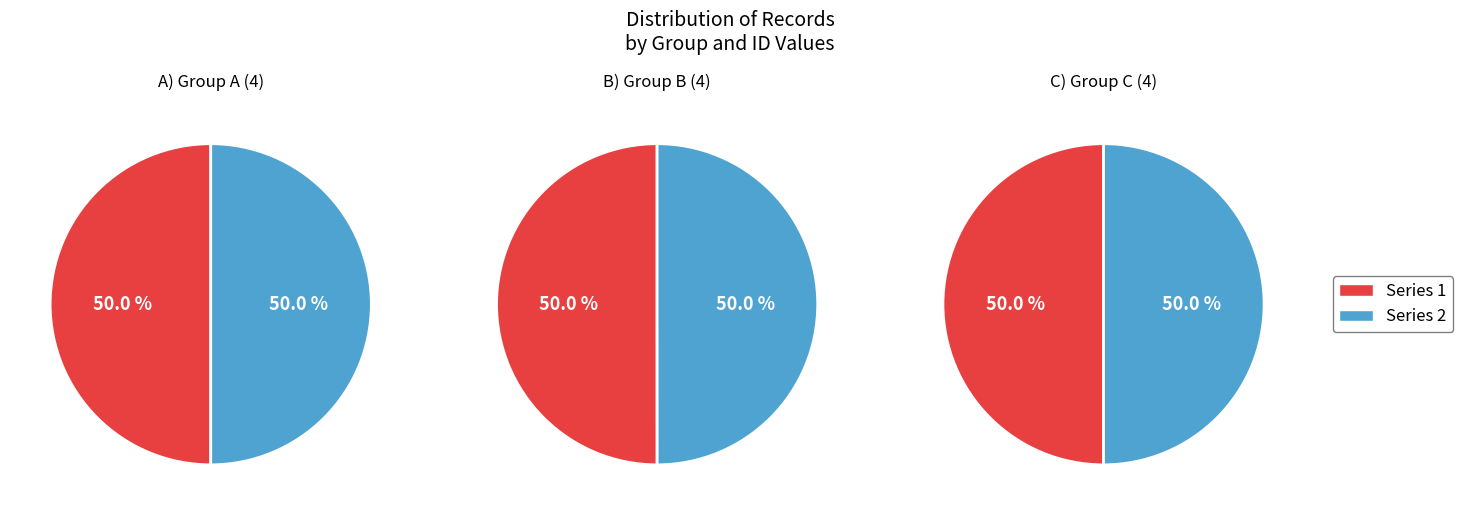

What portion of the pie excludes 3?

75.0%